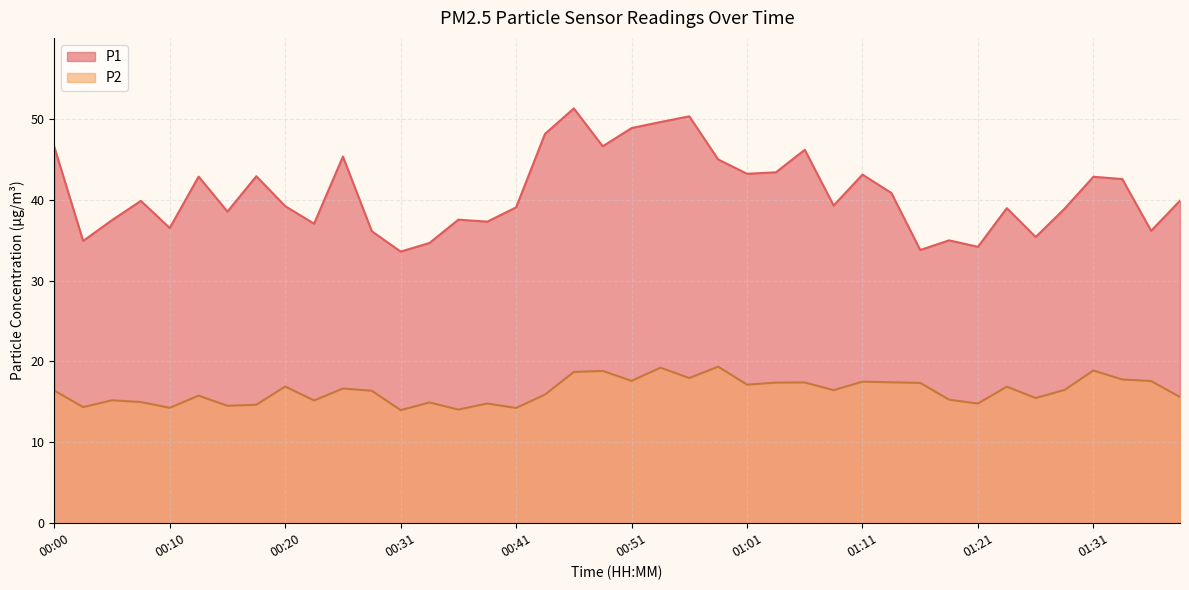

What is the value of the P2 point at the 17th from the left?

14.2